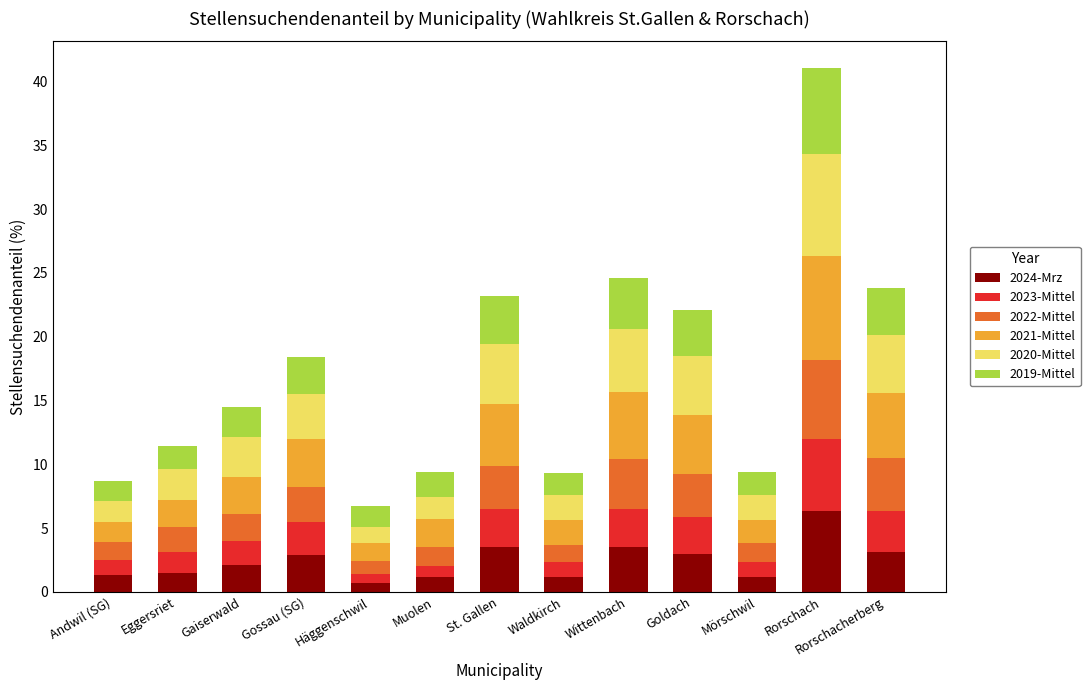

Which category has the highest value in the 2024-Mrz series?

Rorschach